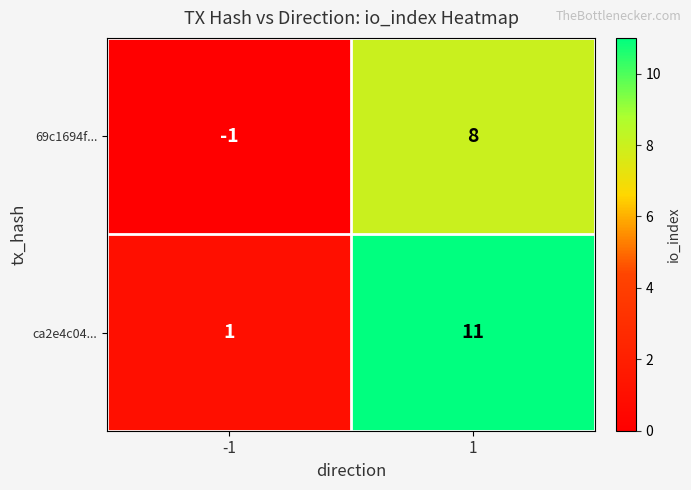

What is the highest value of the 69c1694f... series?

8